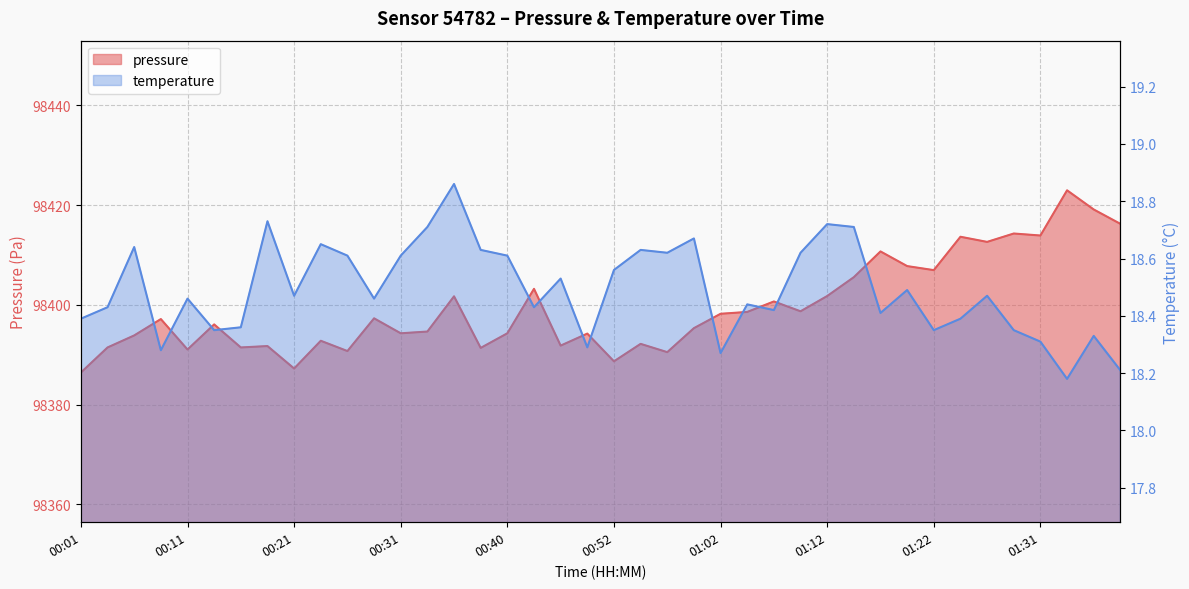

What are all the series names shown in the legend?

pressure, temperature